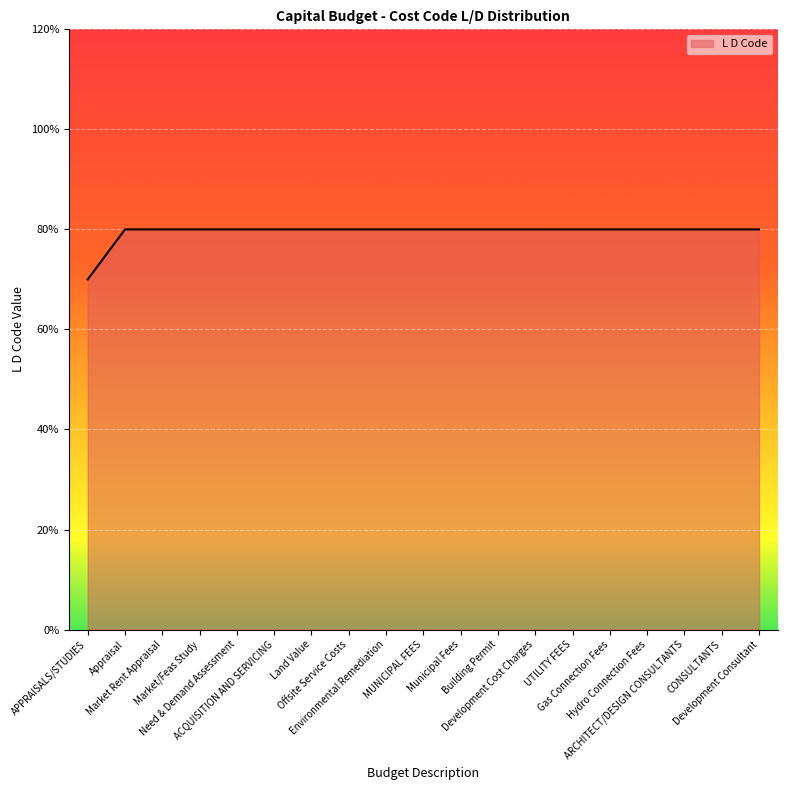

What position from the right is Offsite Service Costs?

12